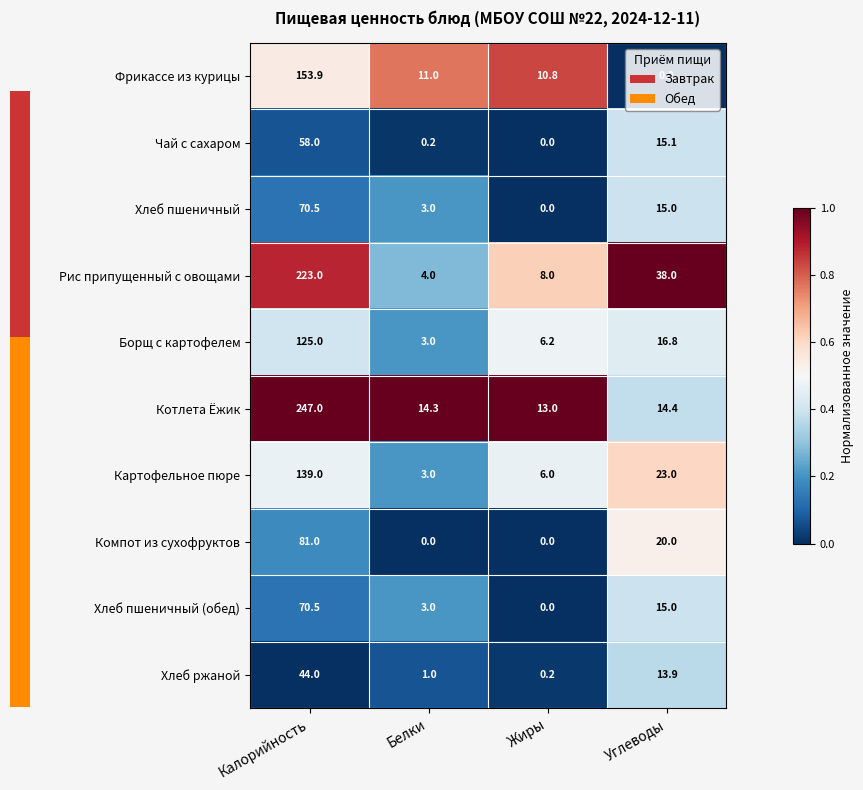

How many distinct data groups are displayed?

10